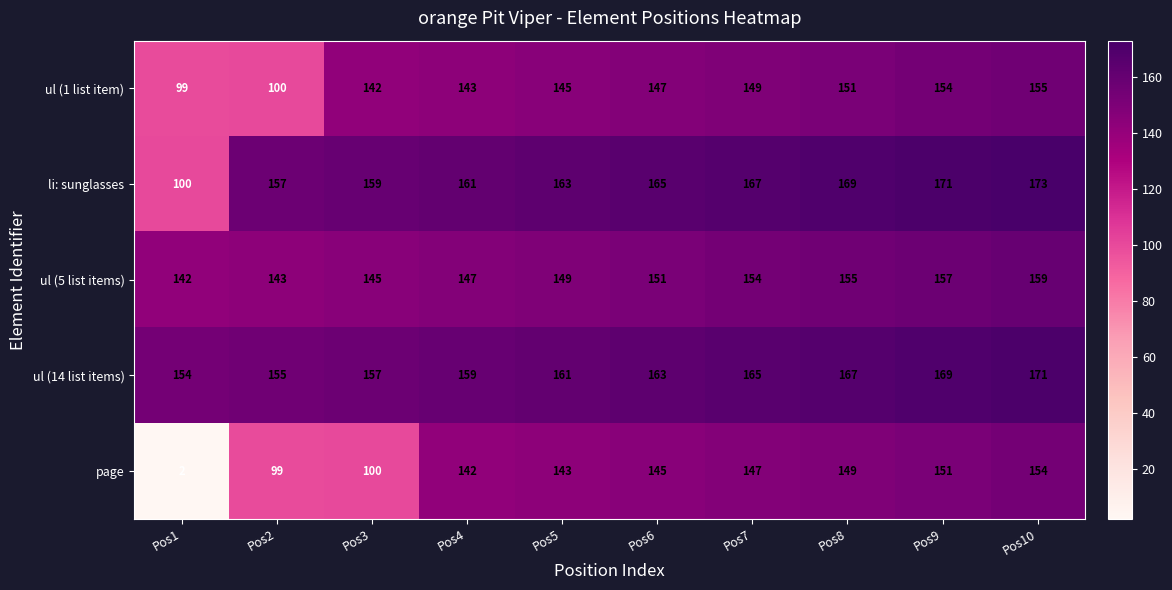

What is the difference between the highest and lowest values at Pos7?

20